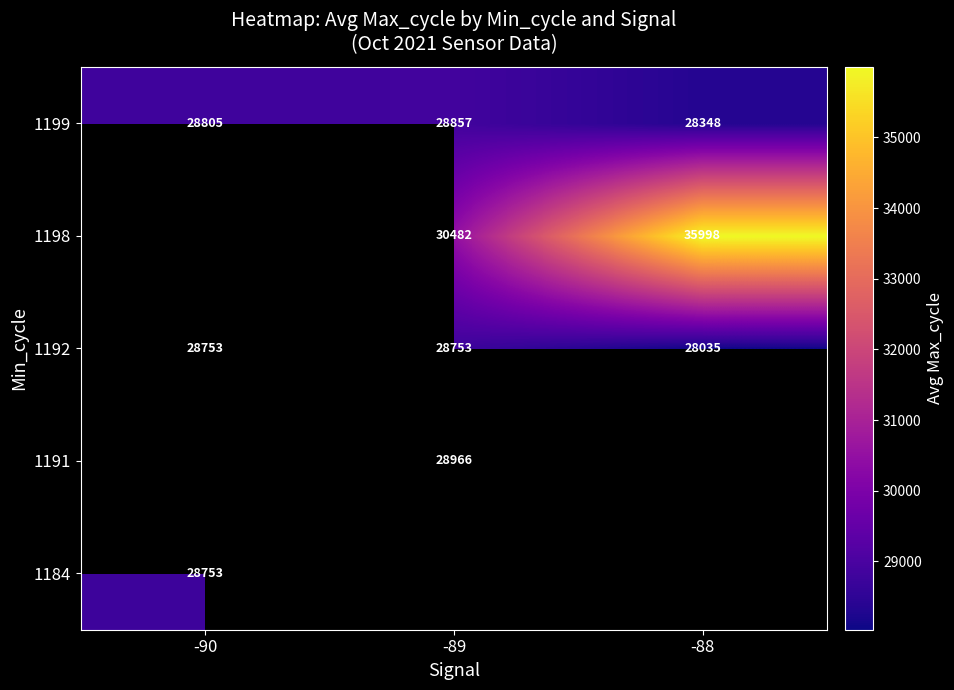

Read the 1199 value at -89, to the nearest 100.

28900